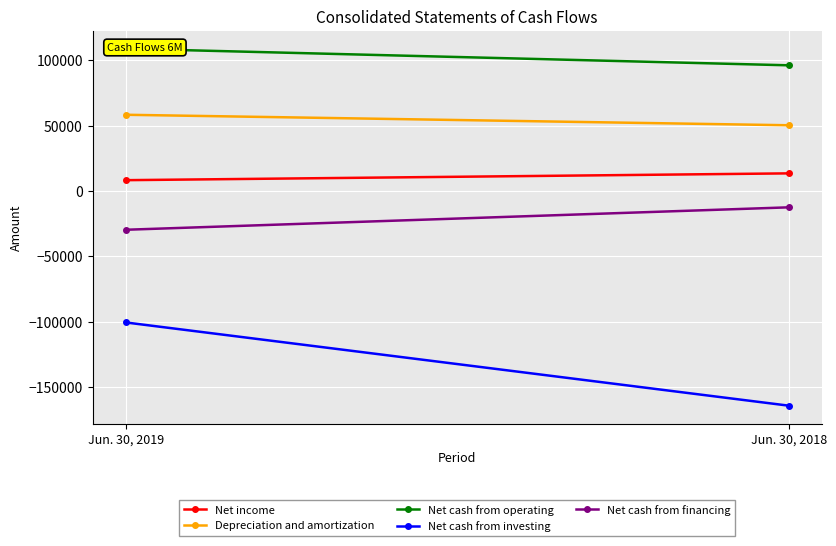

At which category does the chart reach its minimum across all series?

Jun. 30, 2018